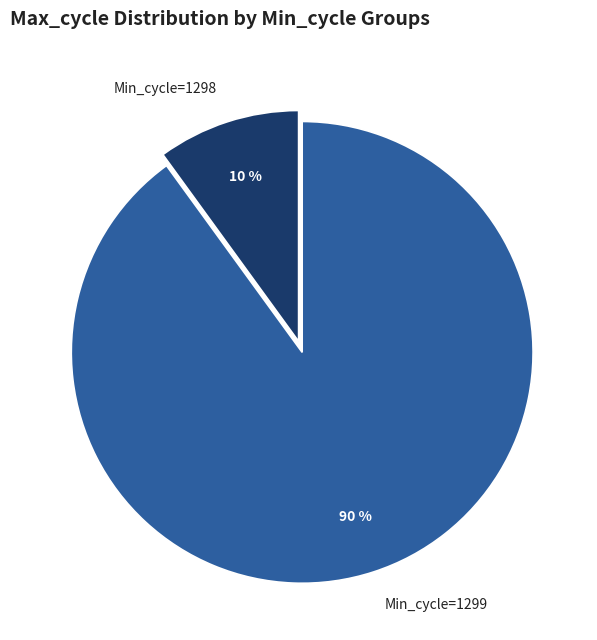

How many slices are in this pie chart?

2